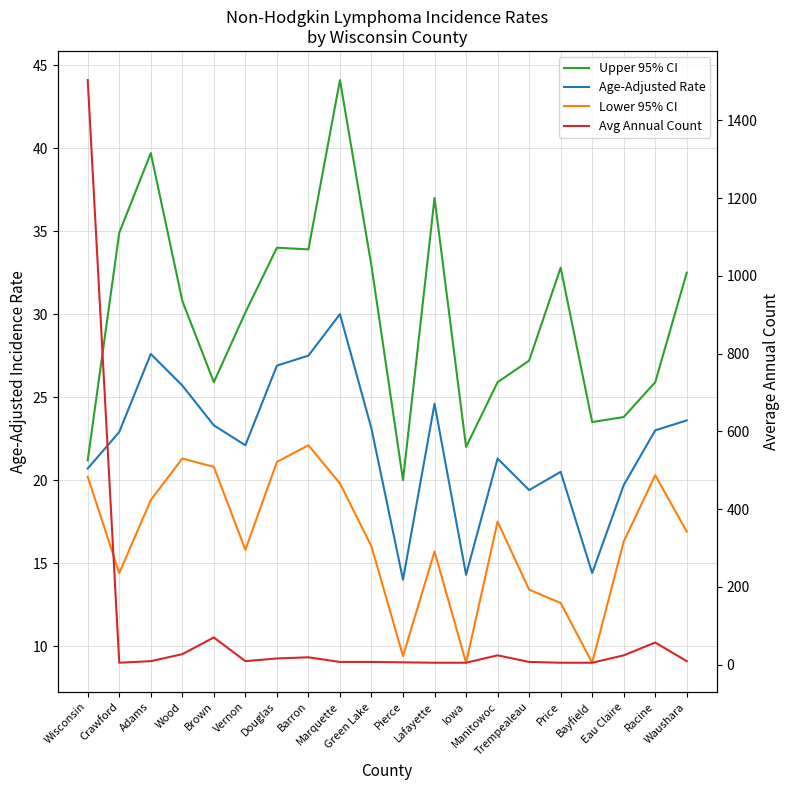

True or false: Lower 95% CI has a value of 17.5 at Manitowoc.

True